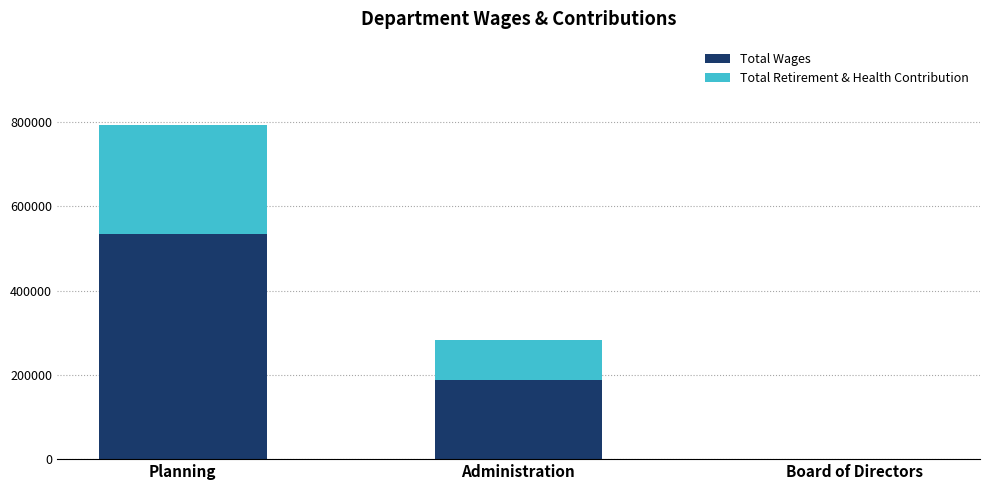

How many distinct data groups are displayed?

2